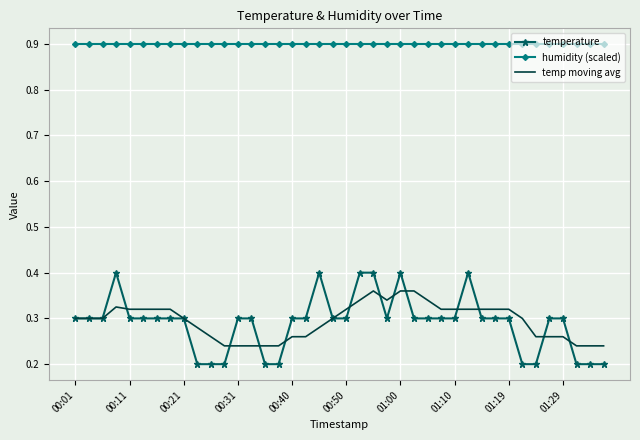

Which series has the widest spread of values?

temperature